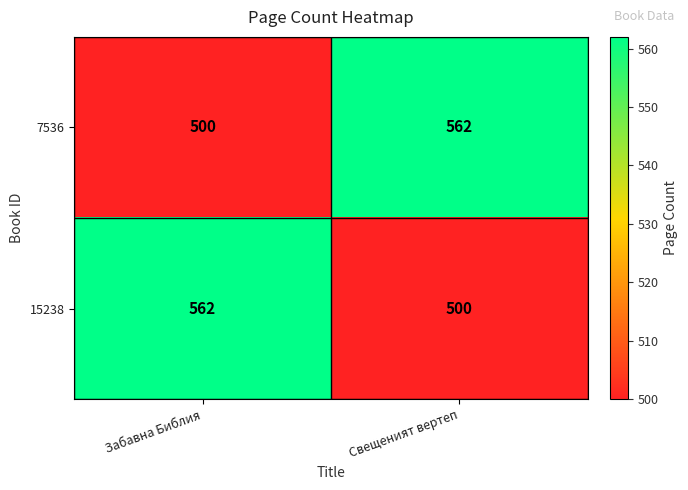

At Свещеният вертеп, list the series in order from smallest to largest.

15238, 7536